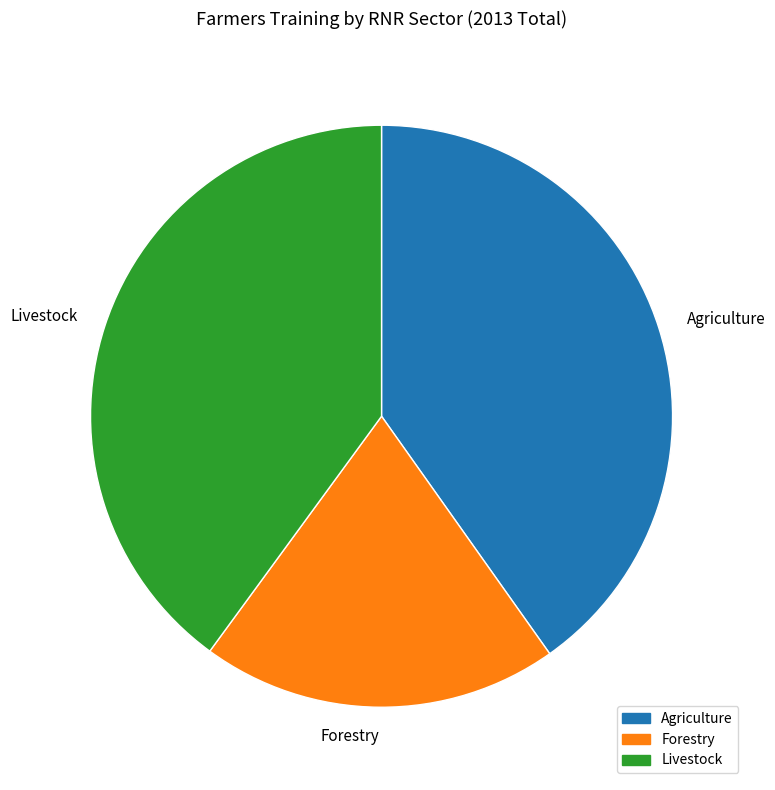

Is it true that Forestry is 20% of the pie?

True